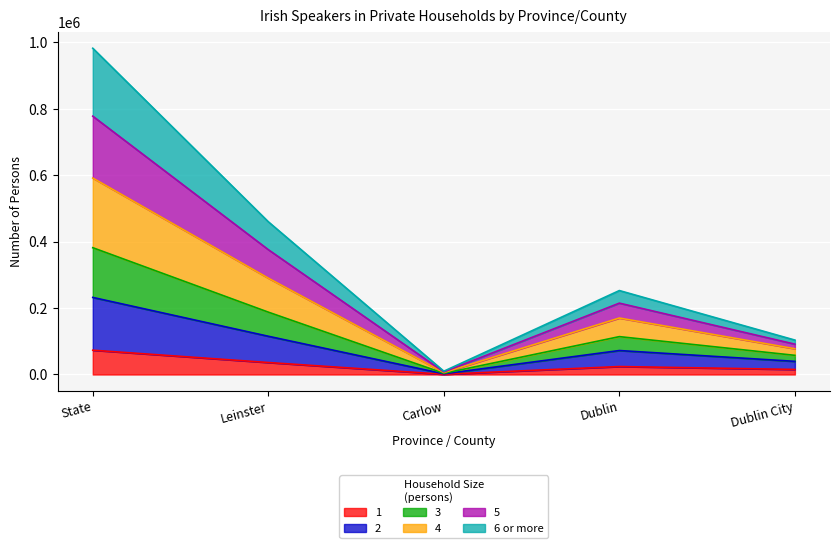

What are all the series names shown in the legend?

1, 2, 3, 4, 5, 6 or more